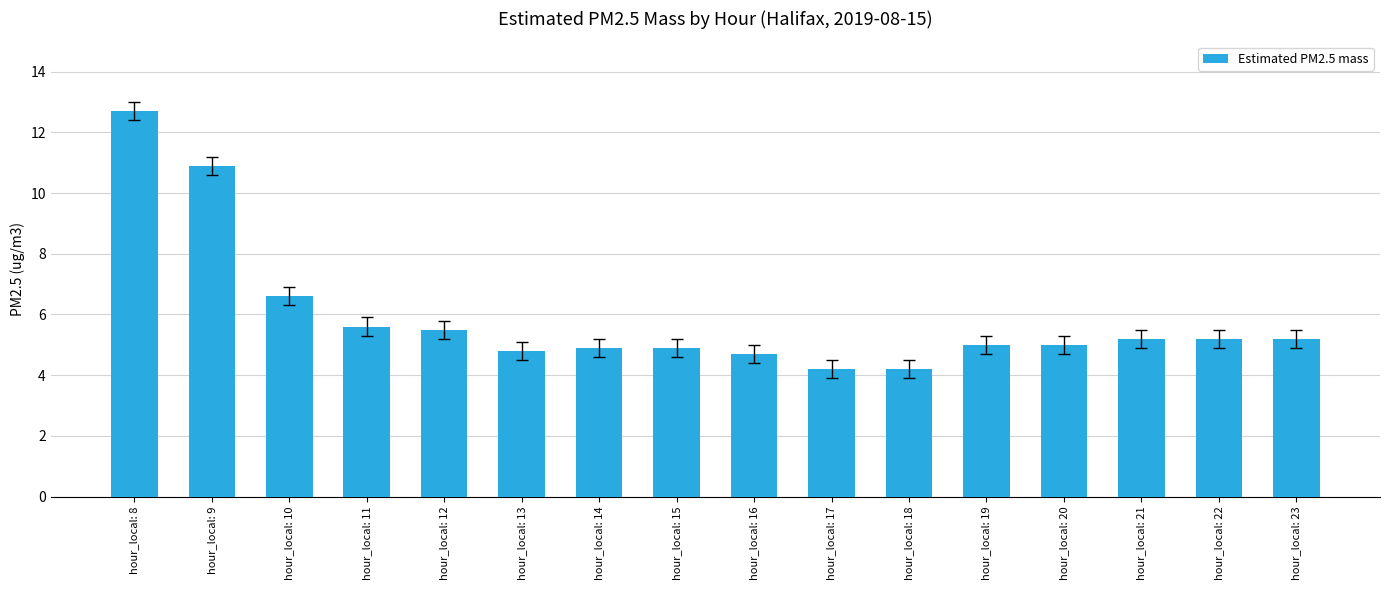

What is the difference between the second highest and minimum values?

6.7